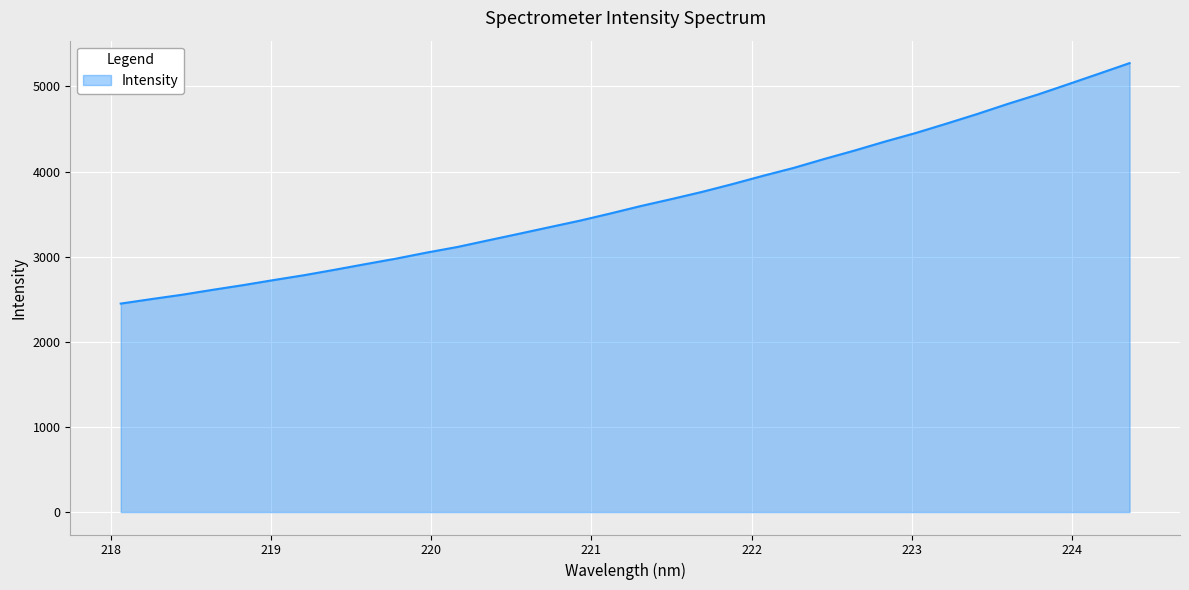

How many categories are shown in the chart?

34